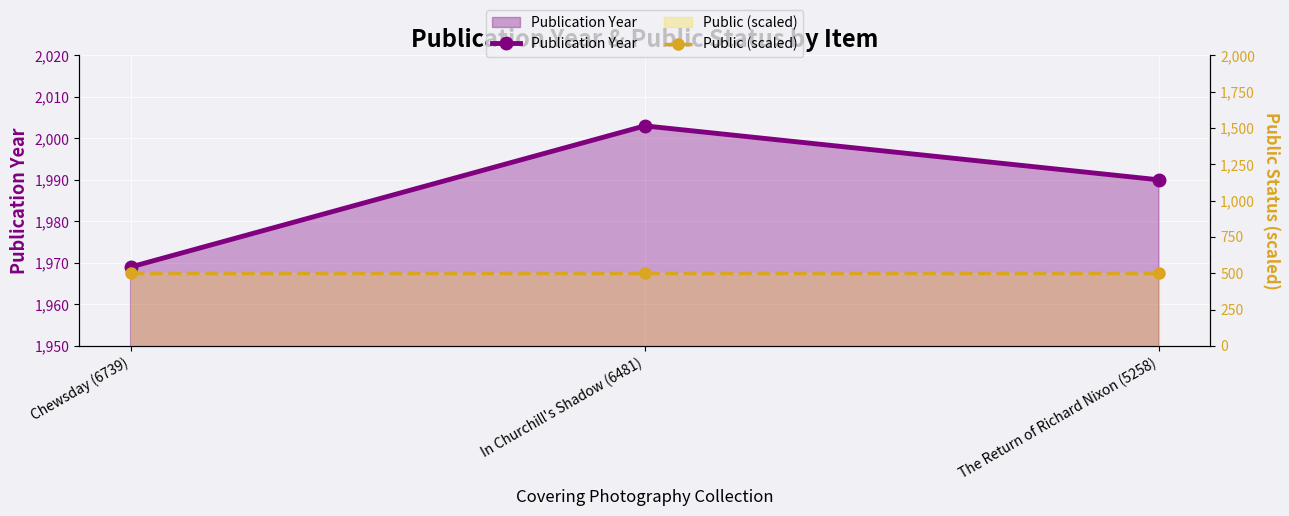

What is the minimum value shown in the chart?

500